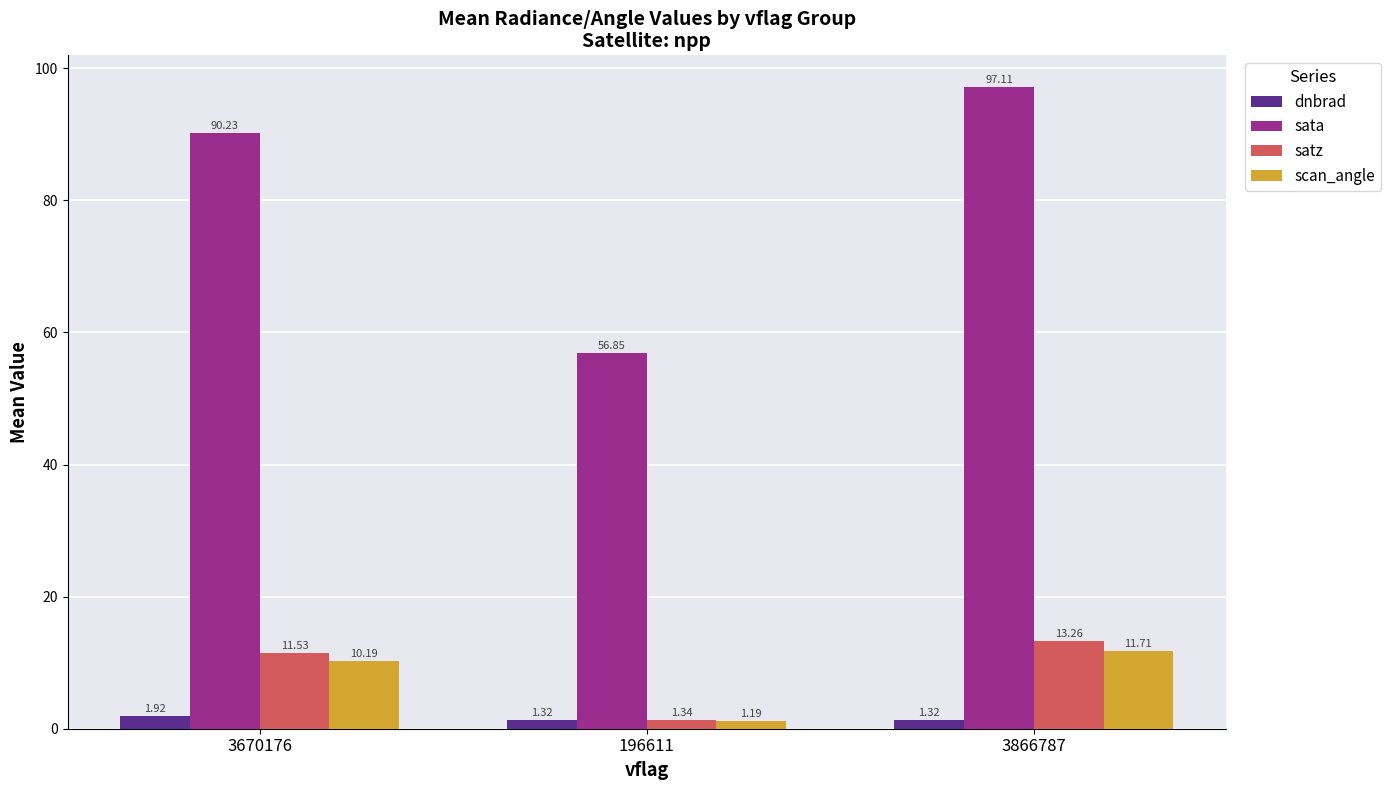

List the series in order of their peak value, highest first.

sata, satz, scan_angle, dnbrad